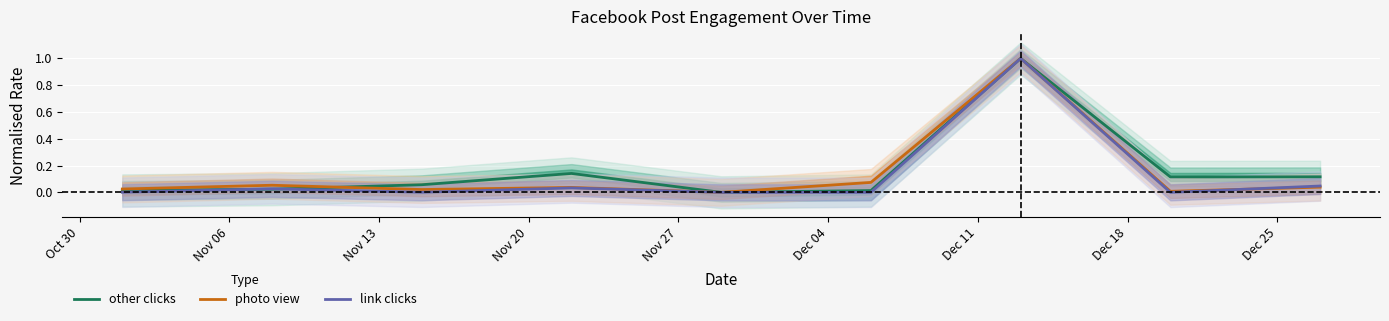

What is the highest value of the photo view series?

1.0